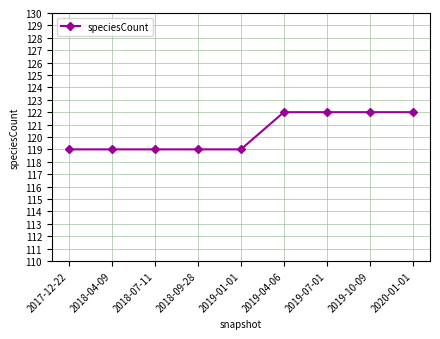

What is the minimum value shown in the chart?

119